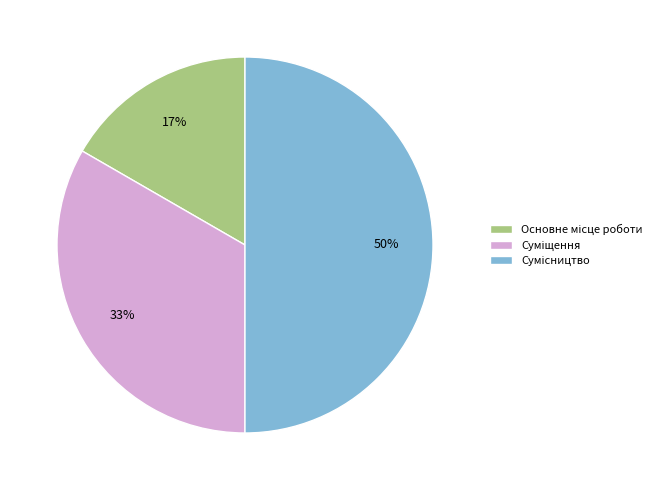

To the nearest percent, what is the average slice percentage?

33%